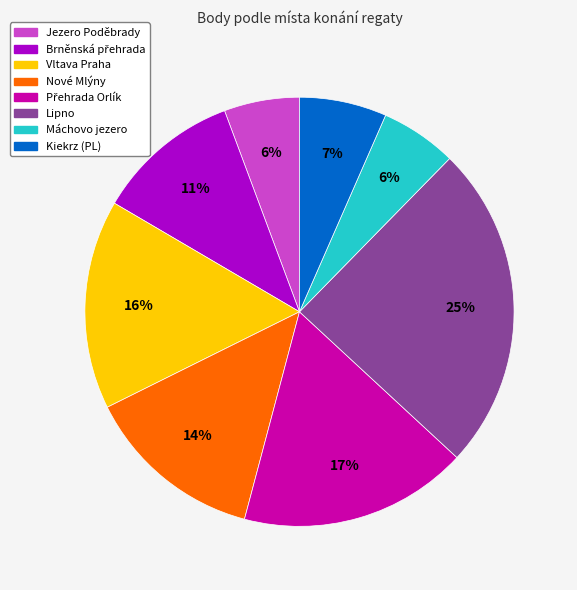

Count the number of slices in the pie.

8